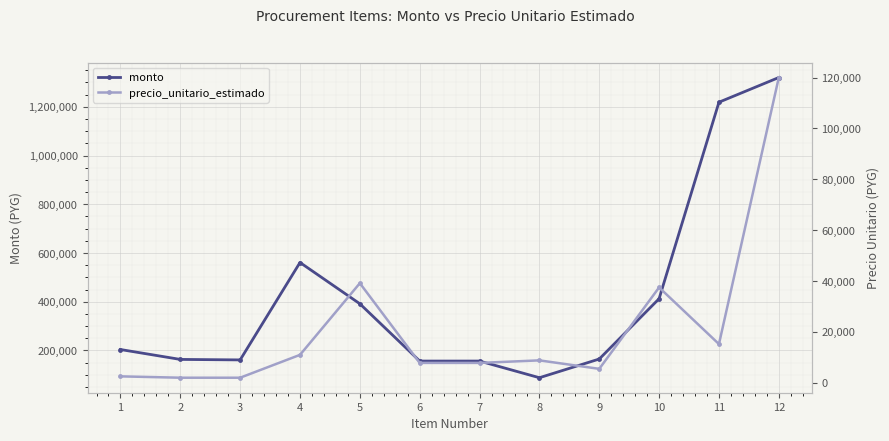

Which series changed the most between 3 and 10?

monto